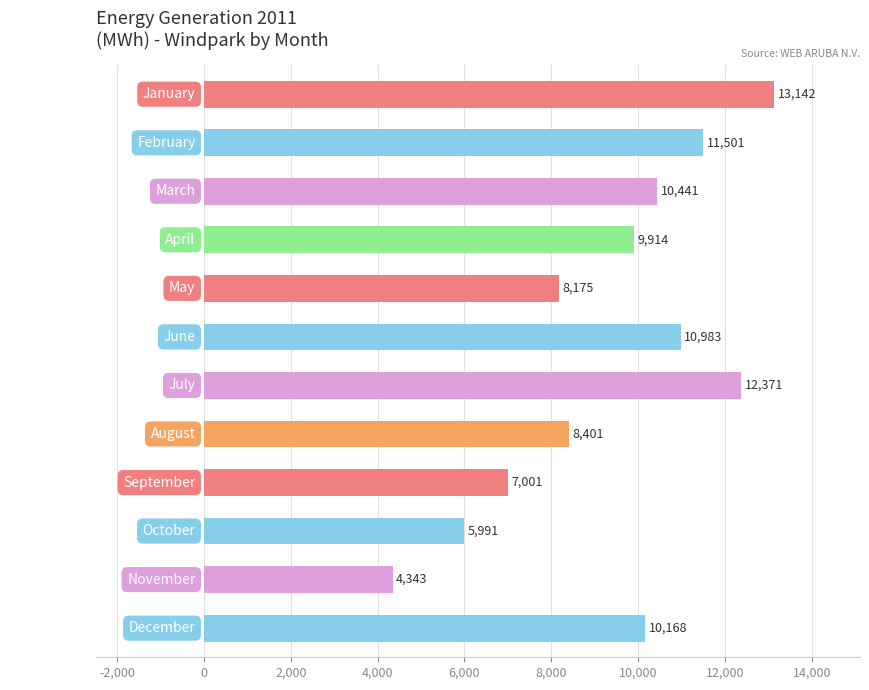

The chart shows a value of 14608.3 at April. True or false?

False